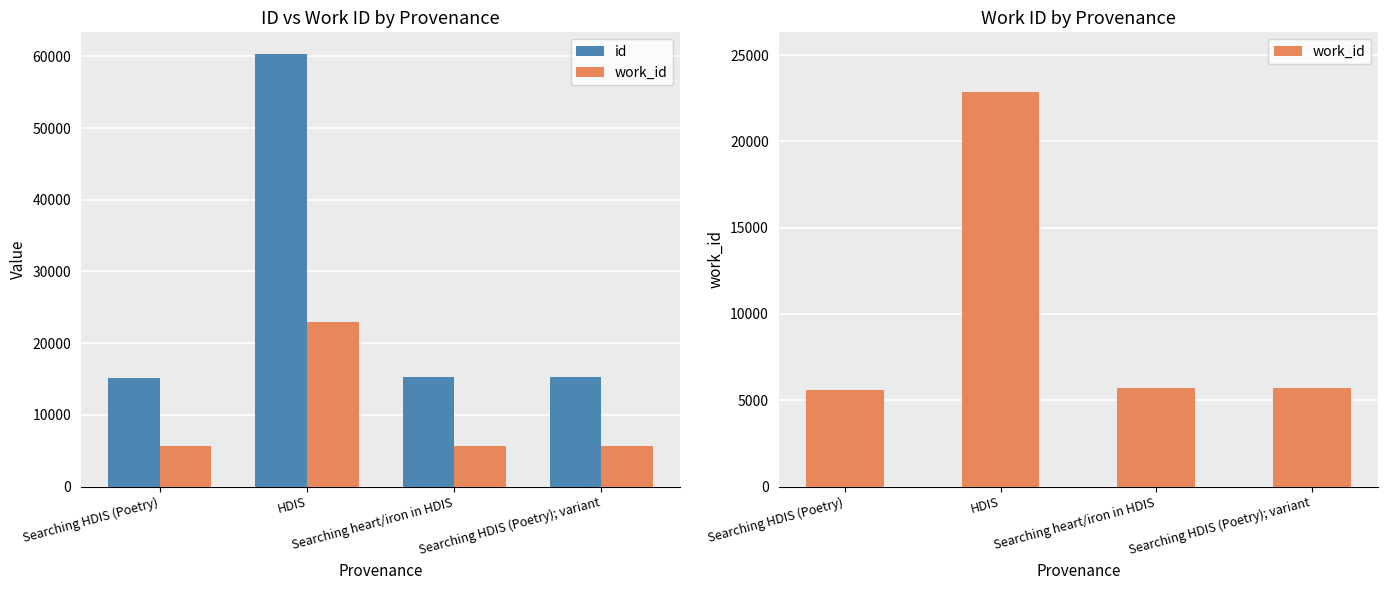

What is the minimum value for work_id?

5615